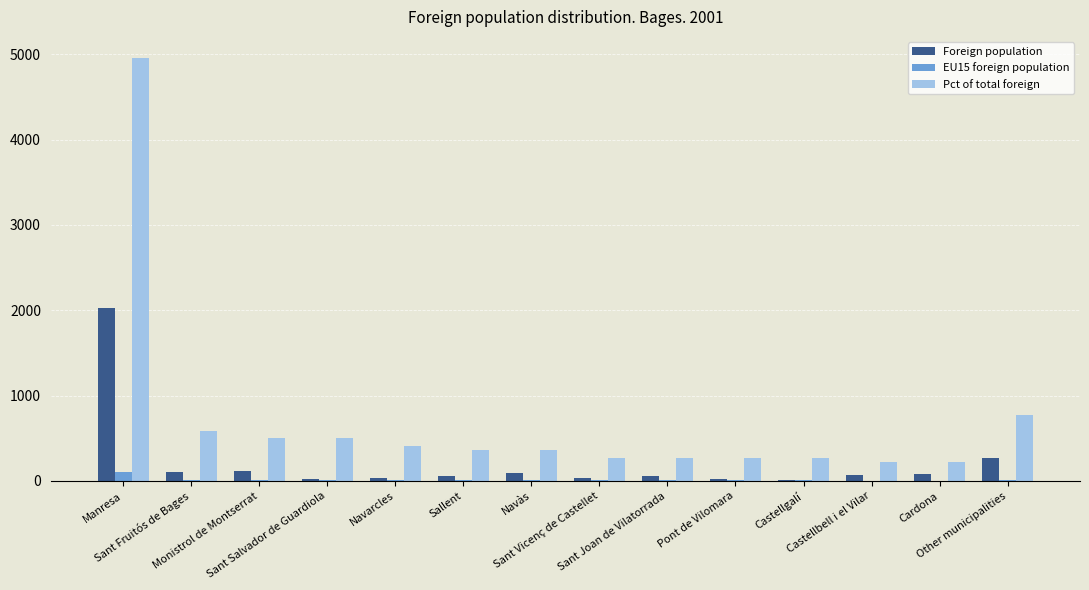

Are the bars grouped side by side (vs. stacked)?

Yes